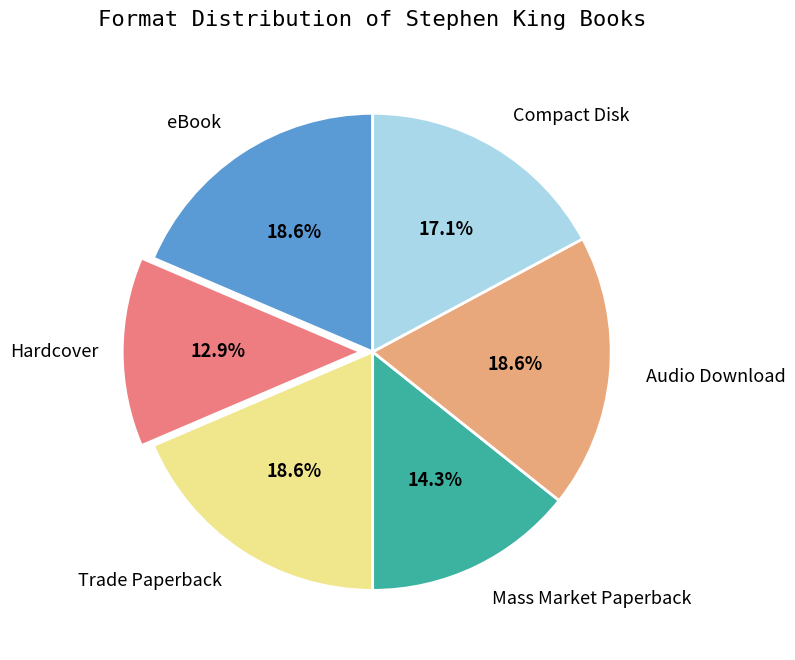

To the nearest percent, what is the combined percentage of Trade Paperback and Compact Disk?

36%